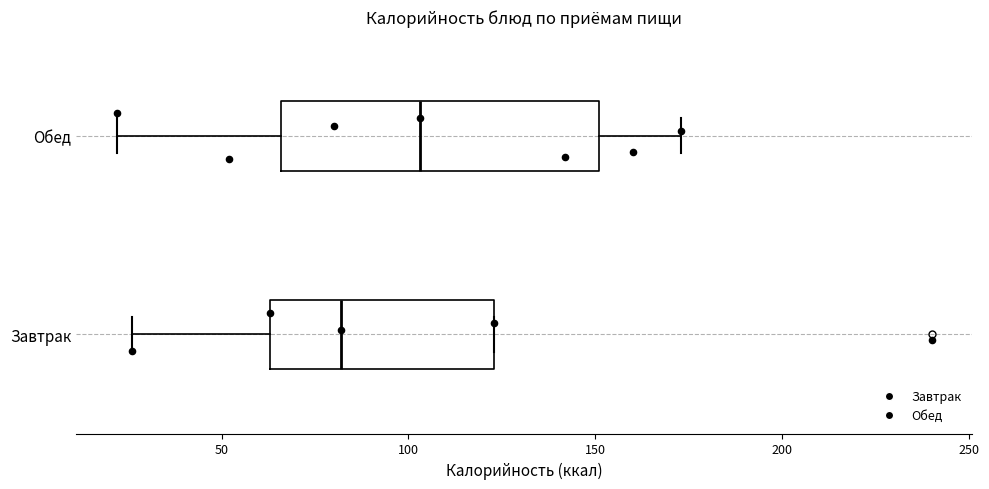

Comparing the boxes themselves (not the whiskers), which one is the widest?

Обед